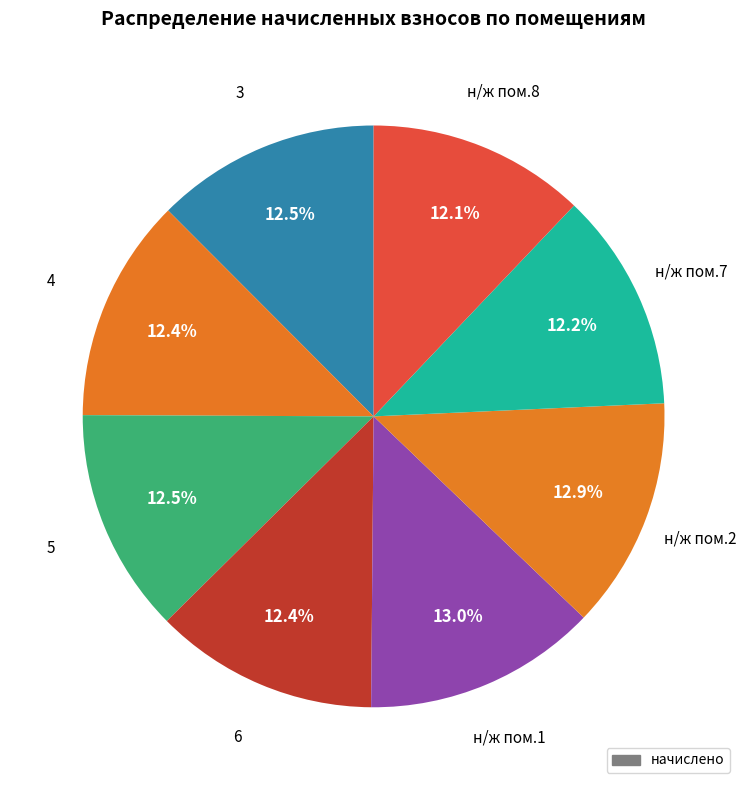

Rank the categories by value from highest to lowest.

н/ж пом.1, н/ж пом.2, 3, 5, 4, 6, н/ж пом.7, н/ж пом.8